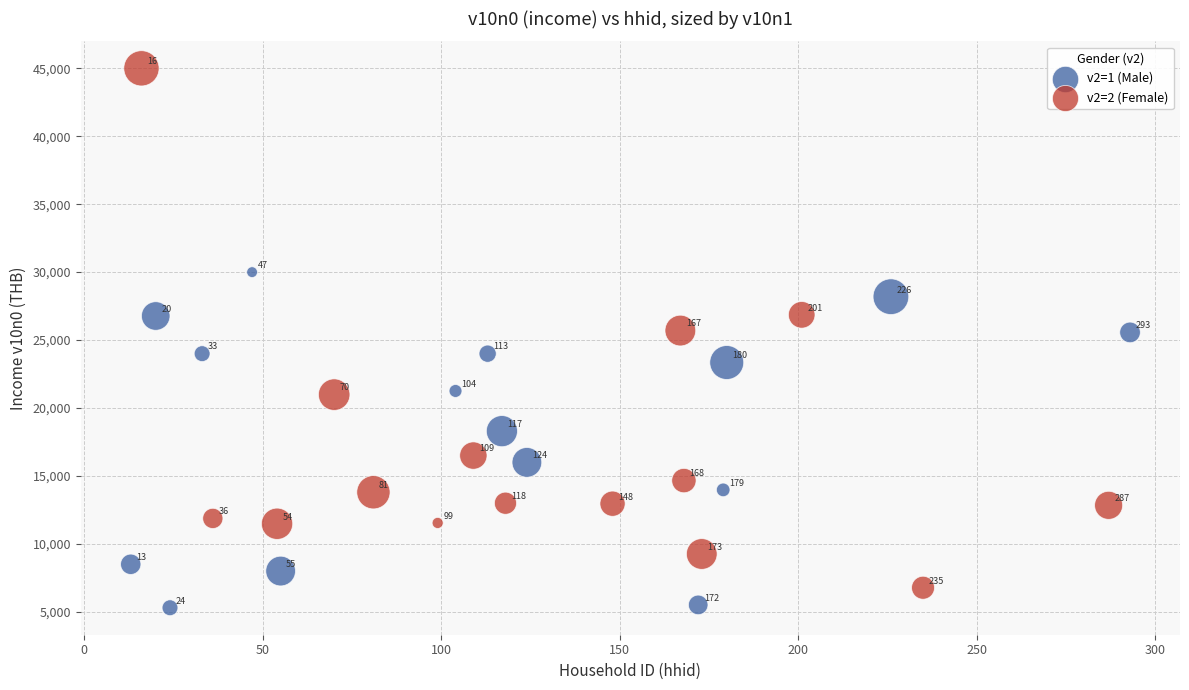

Which series reaches the minimum Y coordinate?

v2=1 (Male)